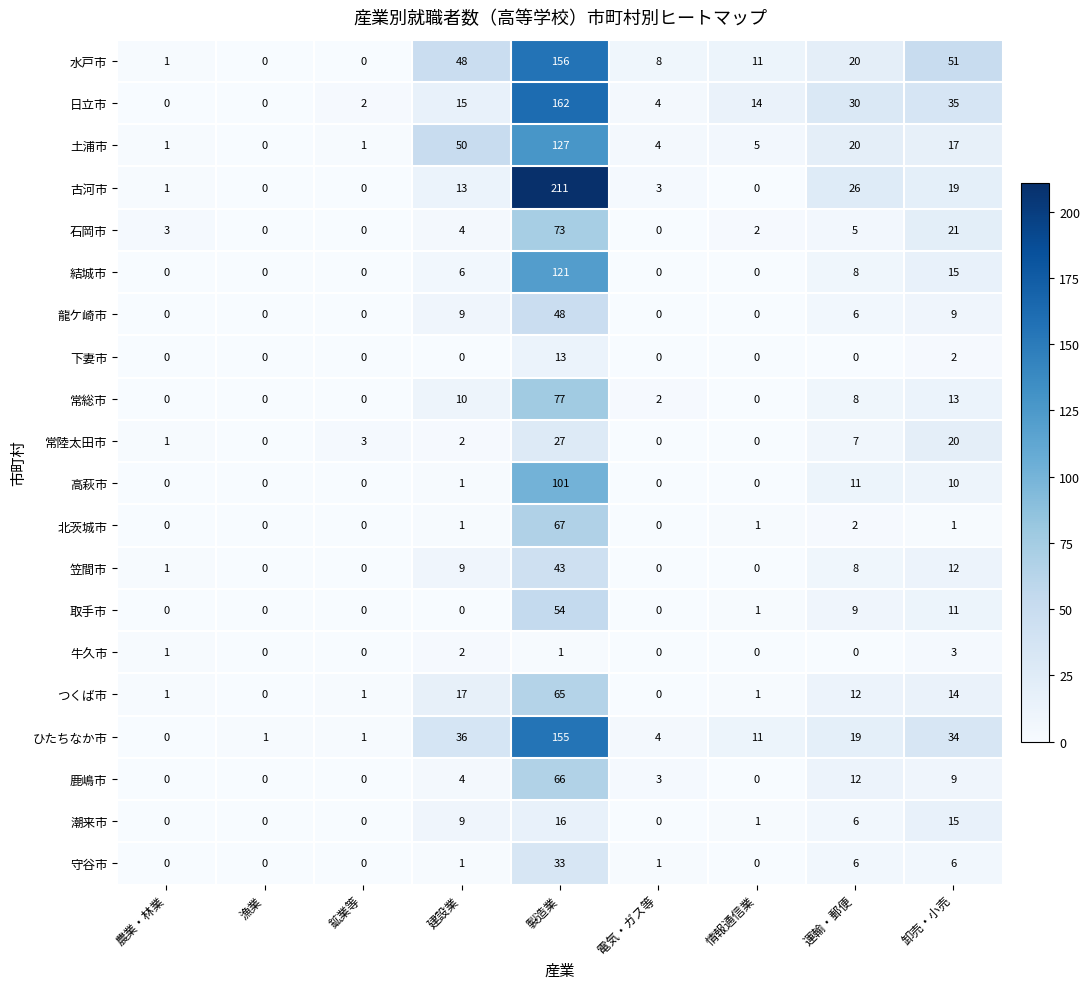

Between 製造業 and 卸売・小売, which series saw the biggest shift?

古河市